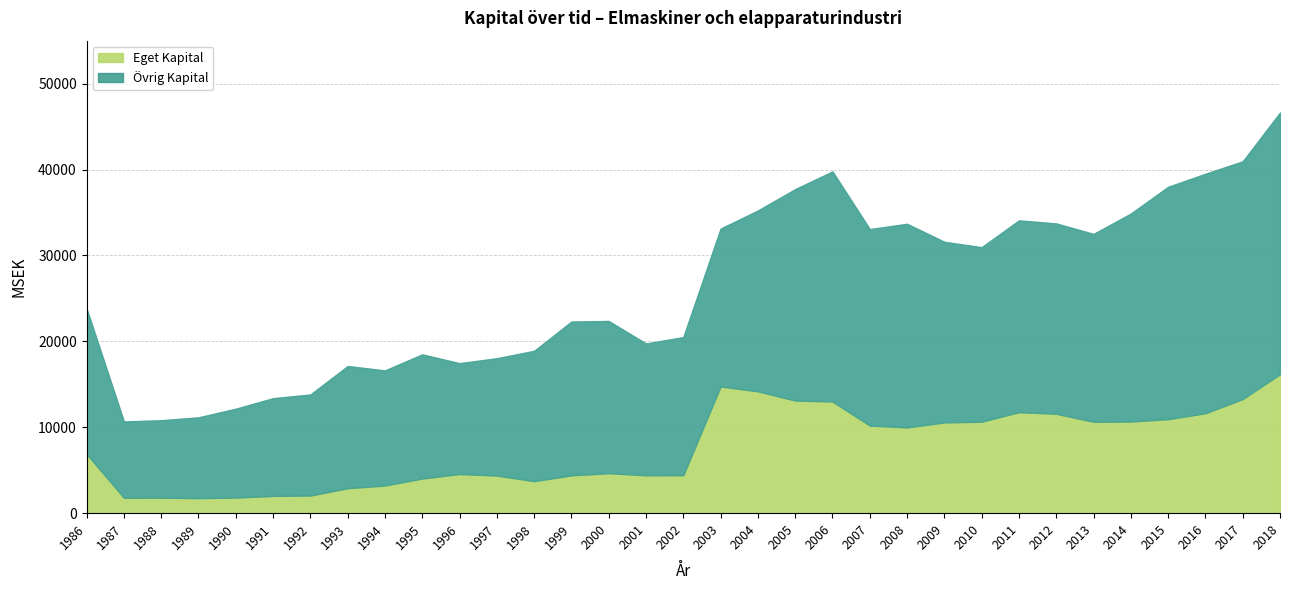

Which has a higher value, 2002 or 2007?

2007